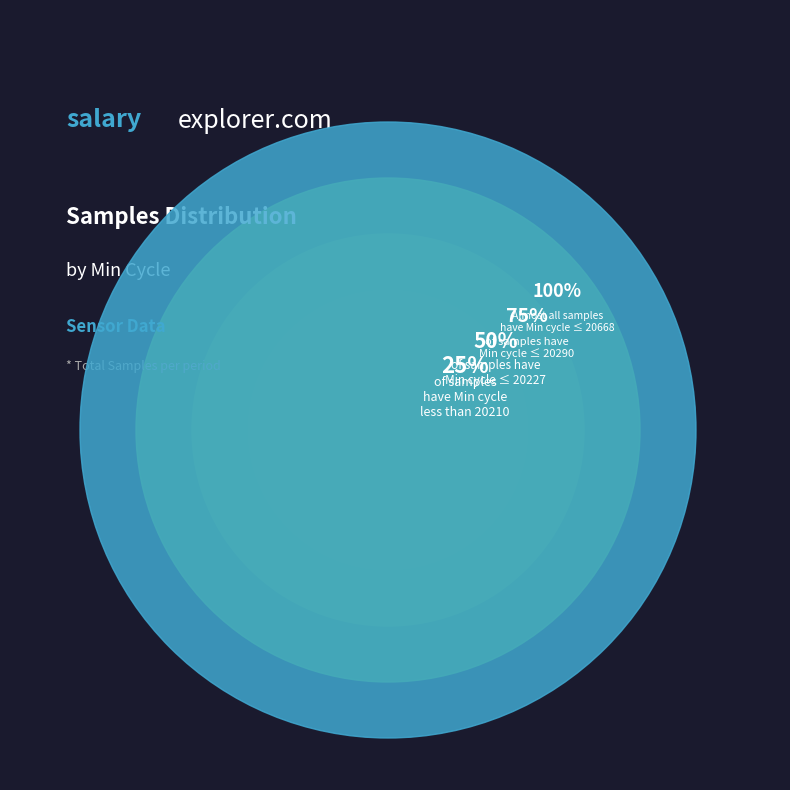

True or false: 27 accounts for 3% of the total.

False